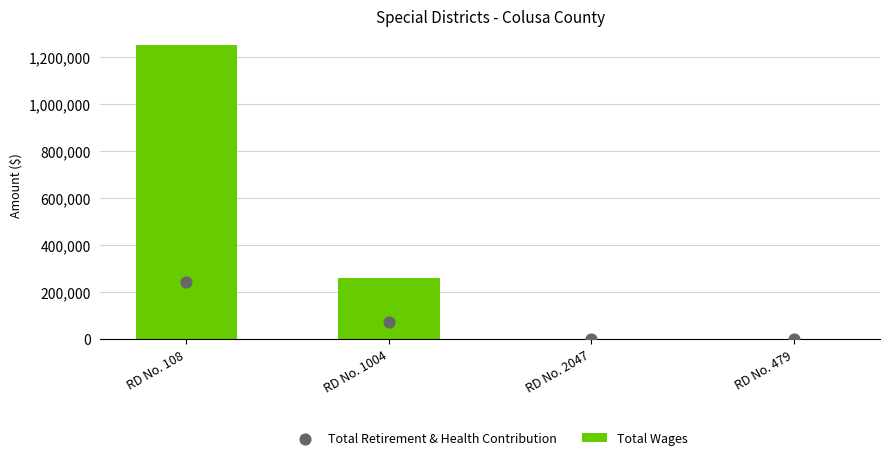

What are all the series names shown in the legend?

Total Wages, Total Retirement & Health Contribution